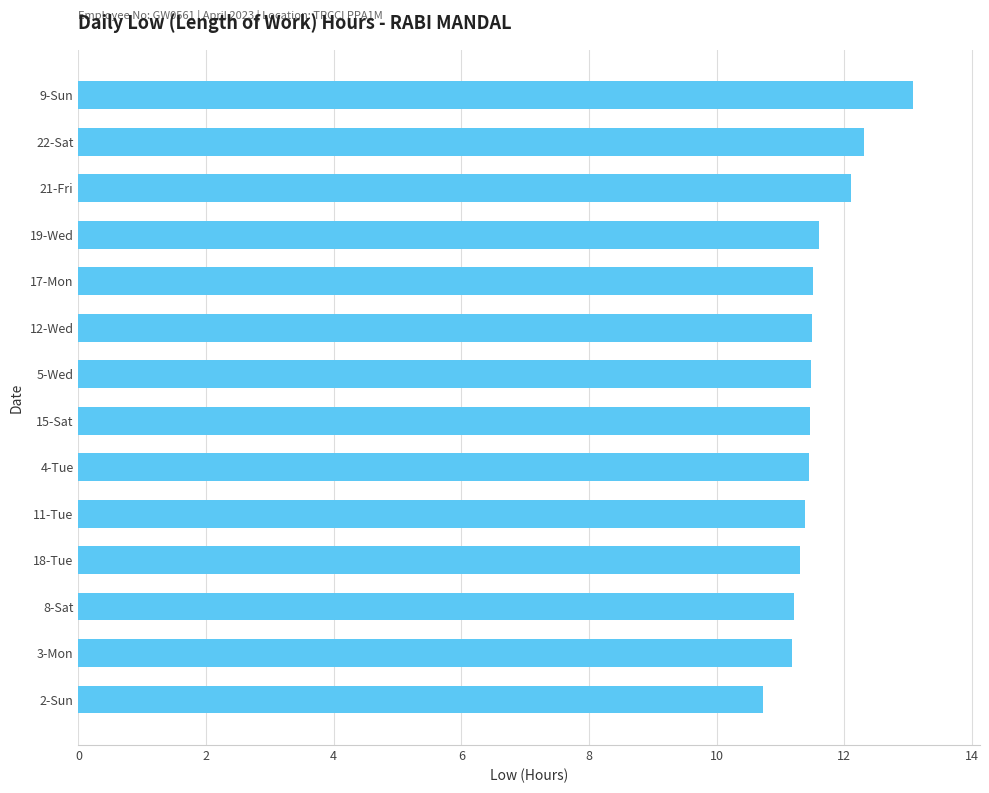

What is the label of the 9th bar from the top?

4-Tue